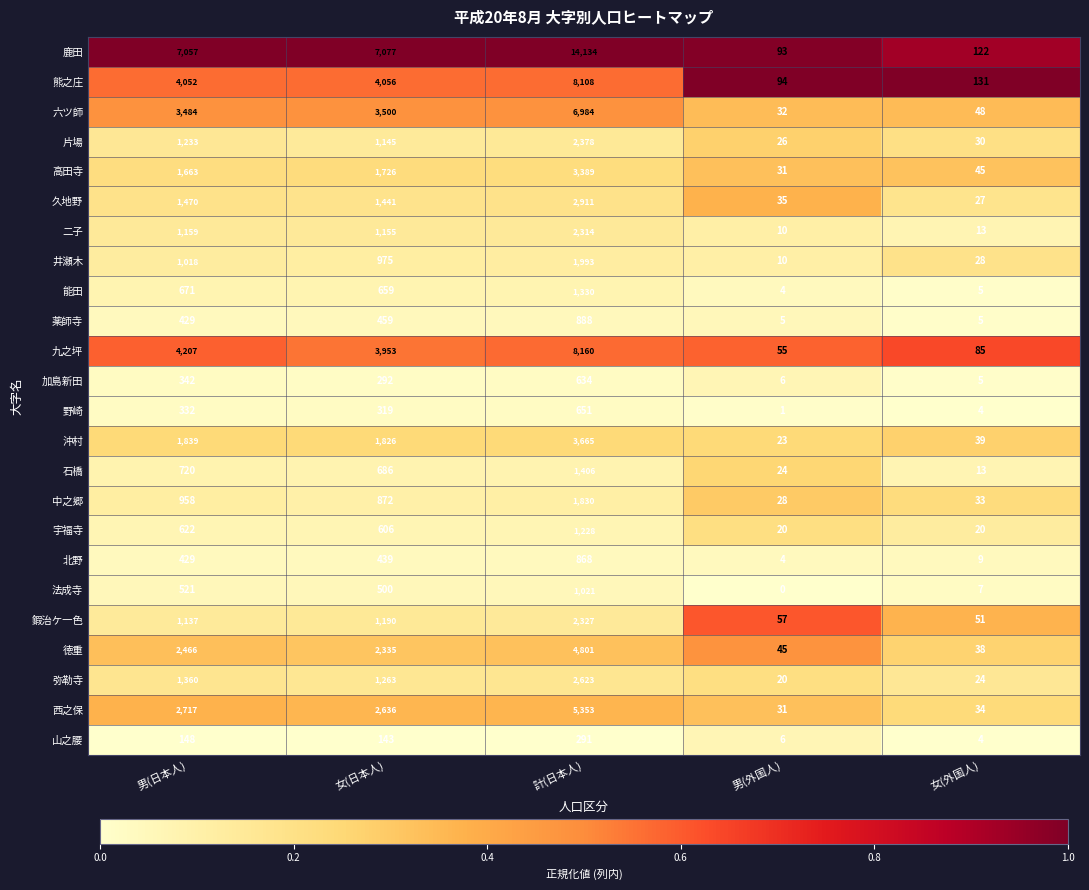

At which category is the sum across all series the highest?

計(日本人)